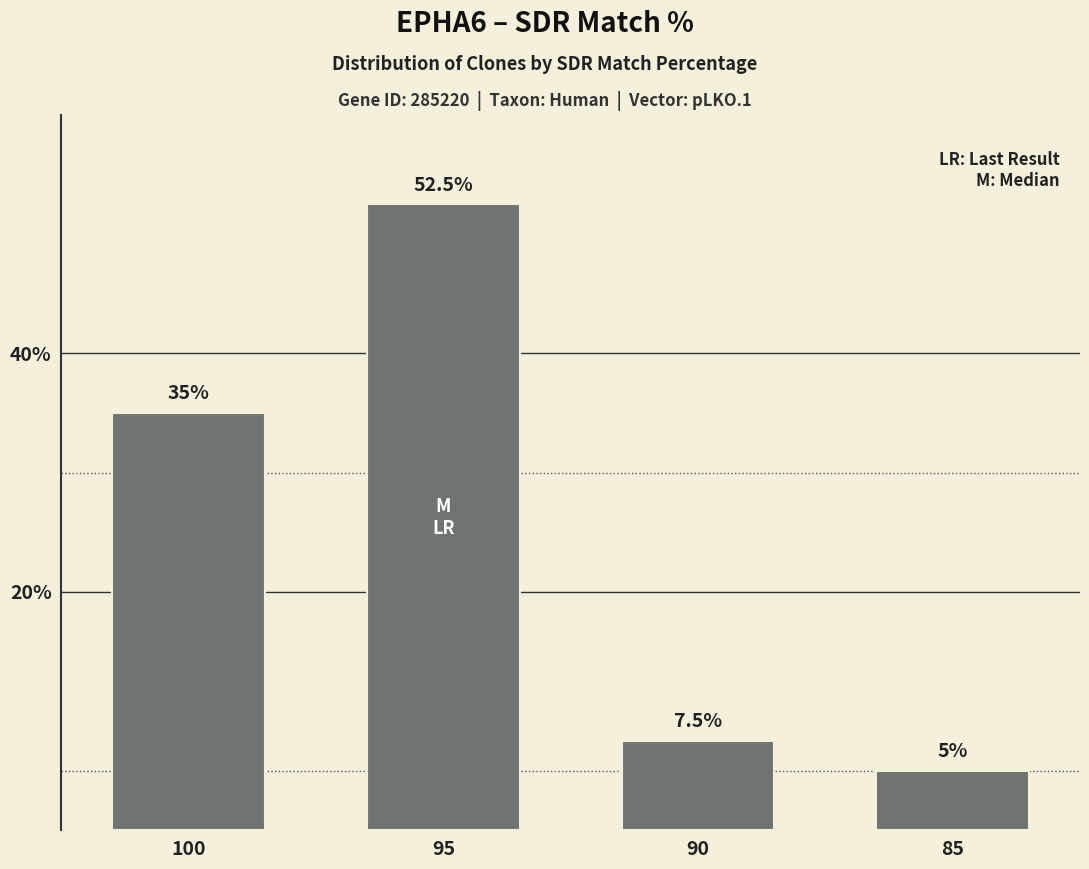

At which label is the value closest to 28?

100